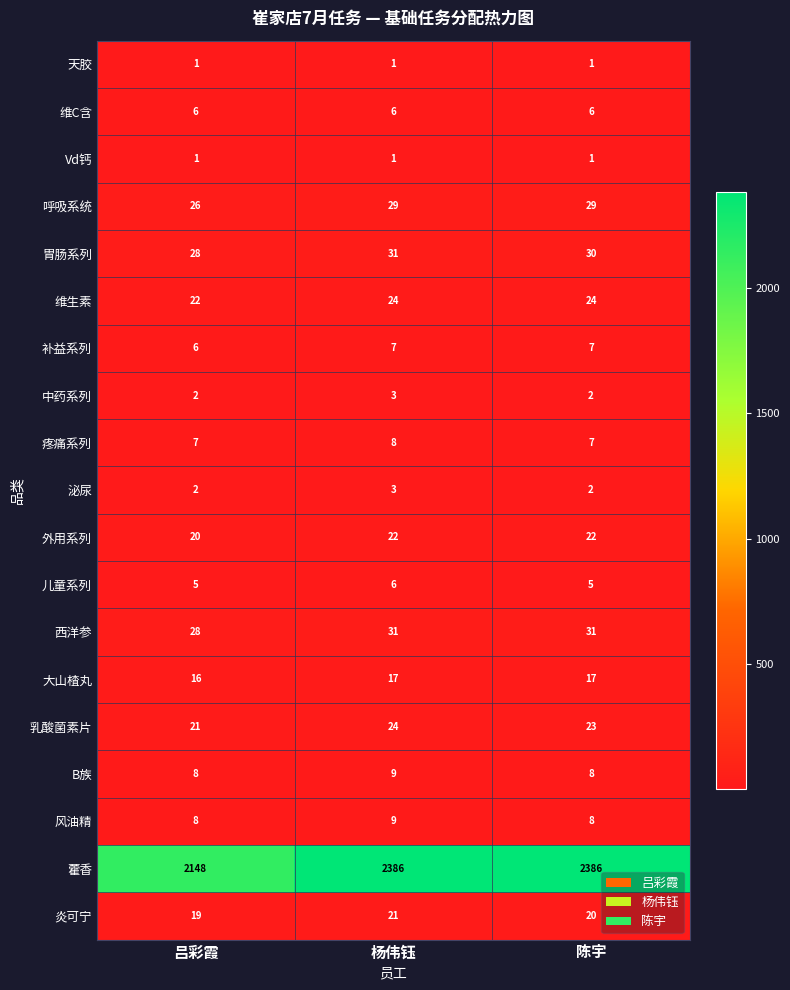

What is the minimum value shown in the chart?

1